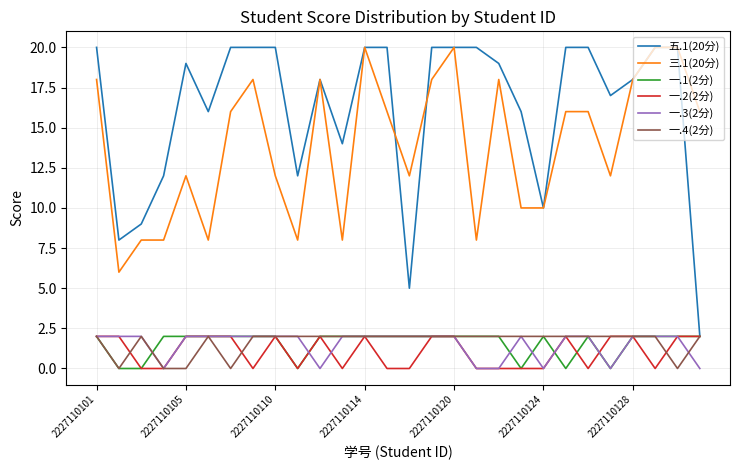

What is the difference between the maximum and minimum values in the 一.3(2分) series?

2